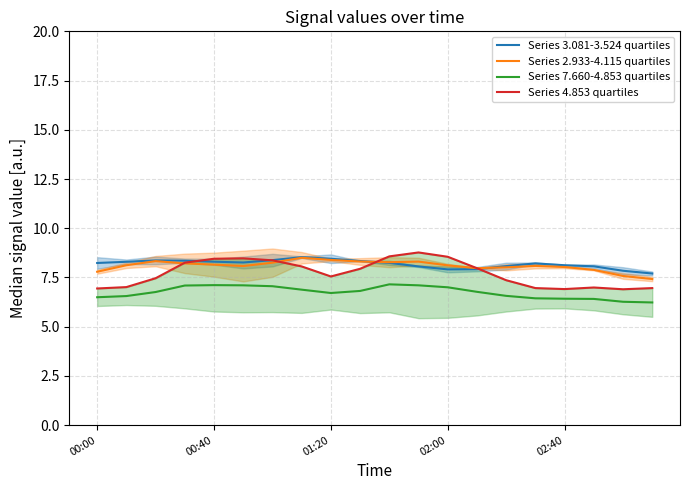

At how many categories does at least one series exceed 6?

20